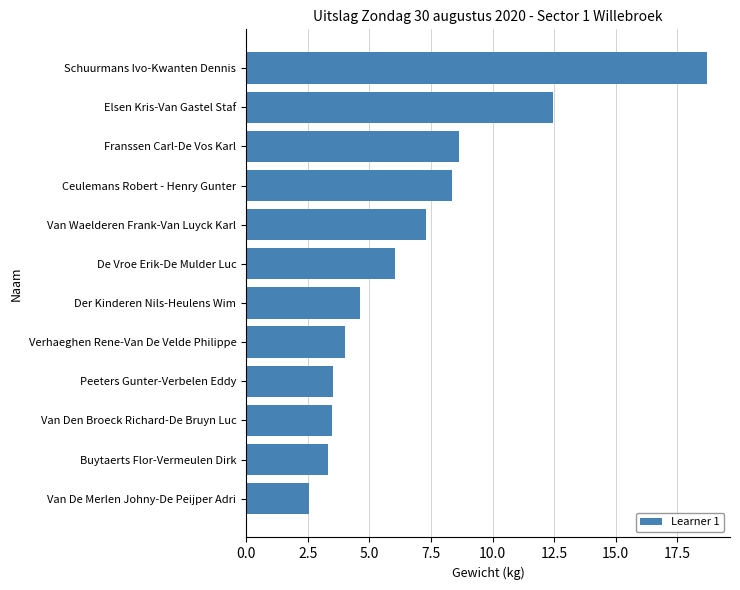

What is the minimum value shown in the chart?

2.6